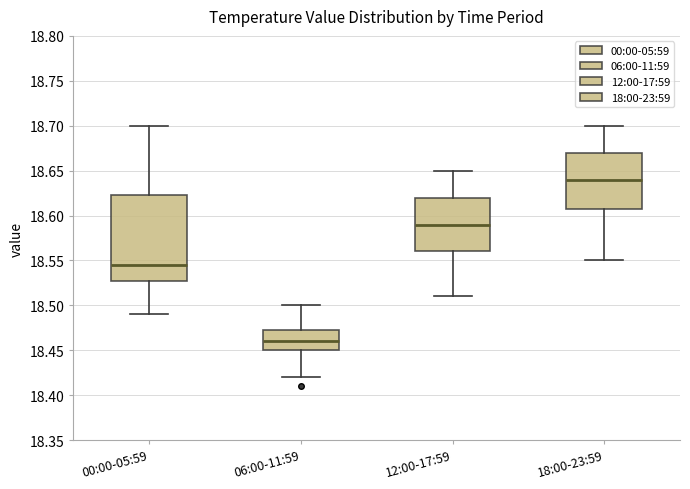

Reading left to right, transcribe this box plot: for each box, give where its median line is, the range the box spans, and where its two whiskers end, as read against the y-axis. The values are not printed on the chart, so give them approximately, as read against the axis.

00:00-05:59: median 18.545, box 18.530 to 18.625, whiskers 18.490 to 18.700
06:00-11:59: median 18.460, box 18.450 to 18.475, whiskers 18.420 to 18.500
12:00-17:59: median 18.590, box 18.560 to 18.620, whiskers 18.510 to 18.650
18:00-23:59: median 18.640, box 18.610 to 18.670, whiskers 18.550 to 18.700